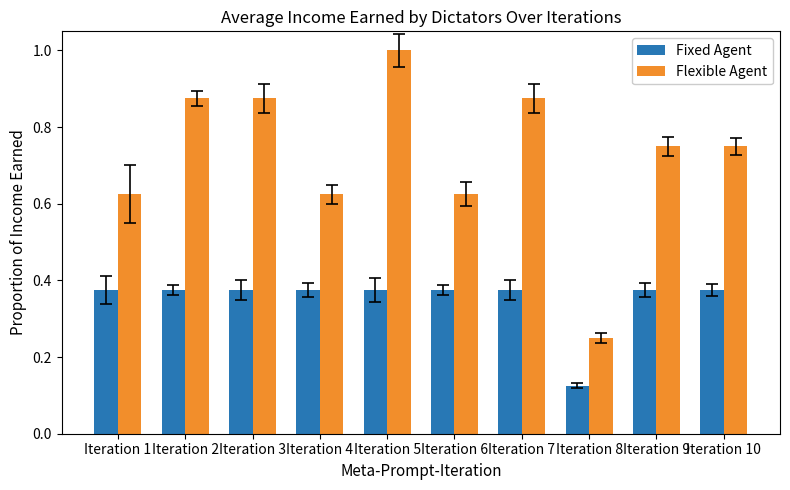

Is the value of Fixed Agent at Iteration 7 greater than the value of Flexible Agent at Iteration 2?

No